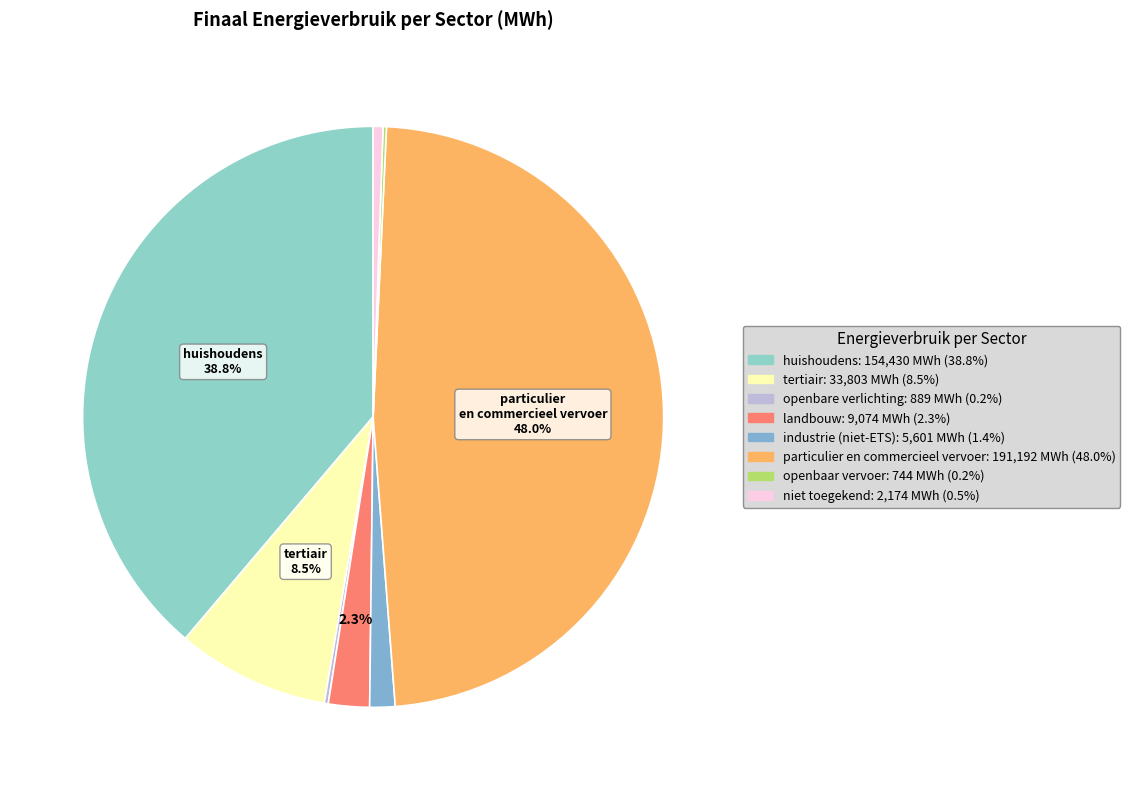

Between particulier en commercieel vervoer and openbaar vervoer, which is larger?

particulier en commercieel vervoer